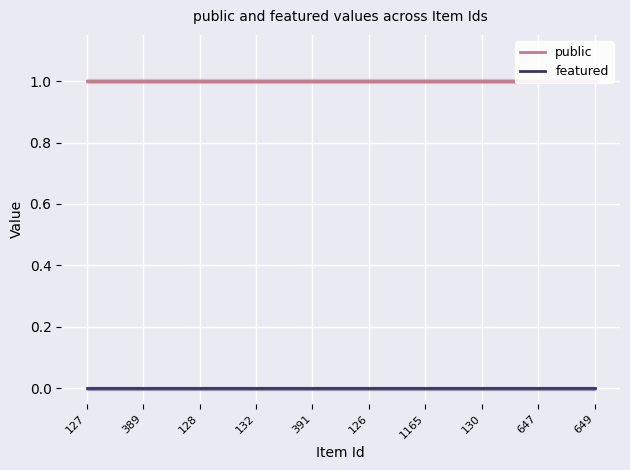

True or false: featured has a value of 0 at 128.

True